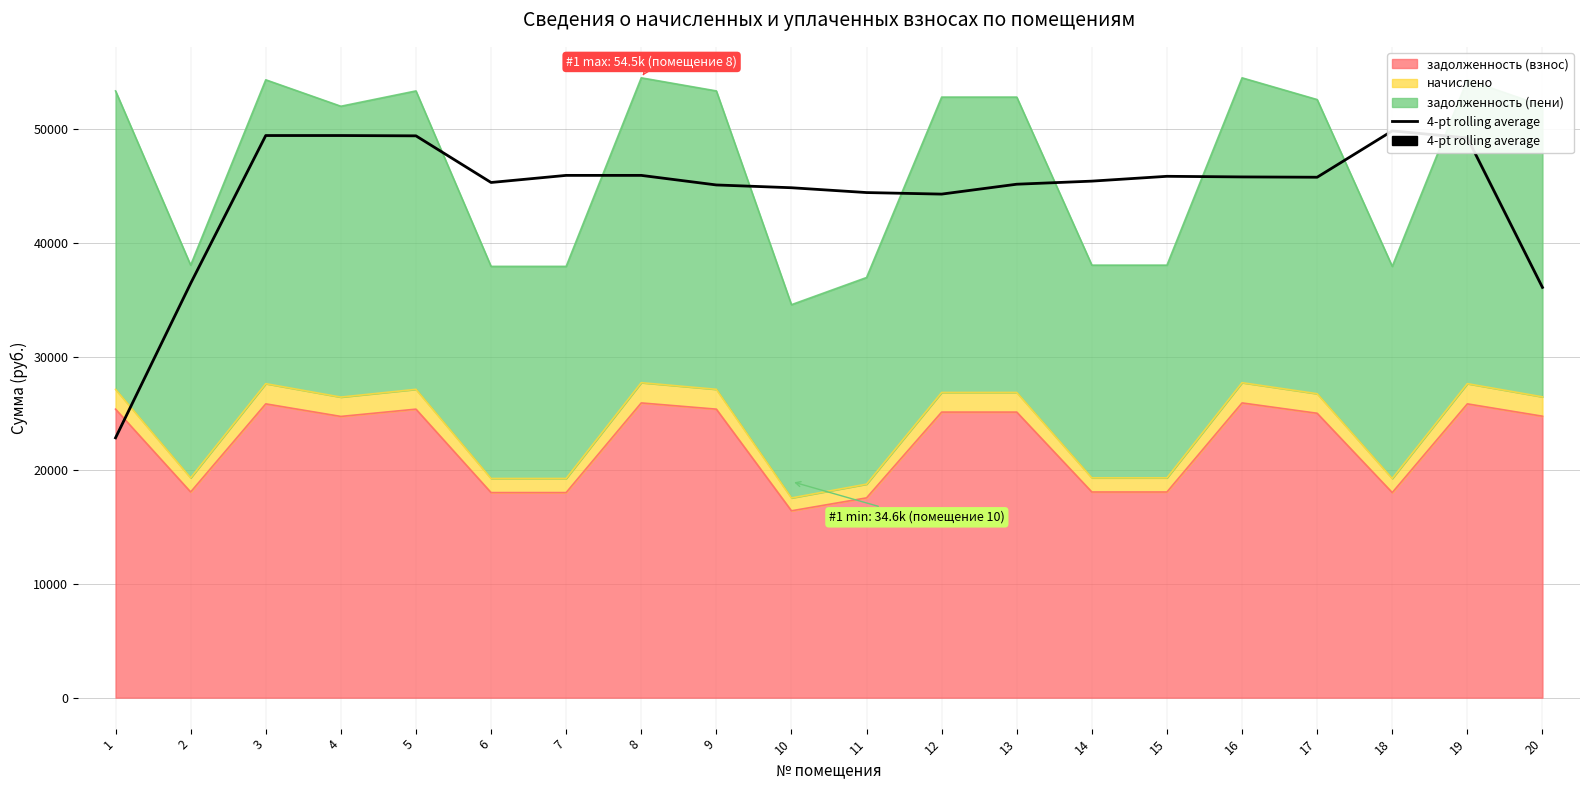

How many points are higher than both their immediate neighbors (excluding endpoints)?

3